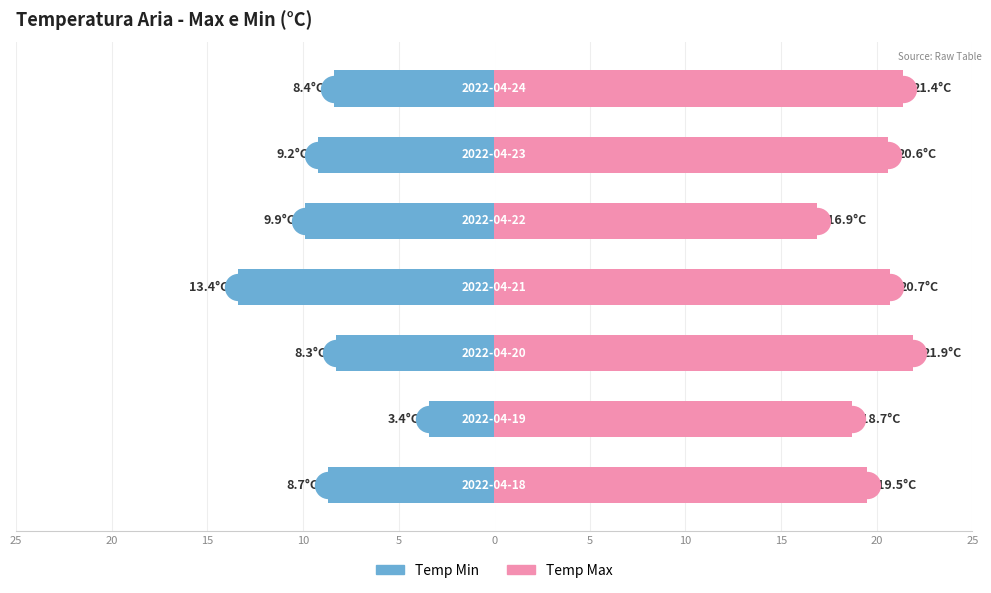

Which series has the largest total across all categories?

Temp Max